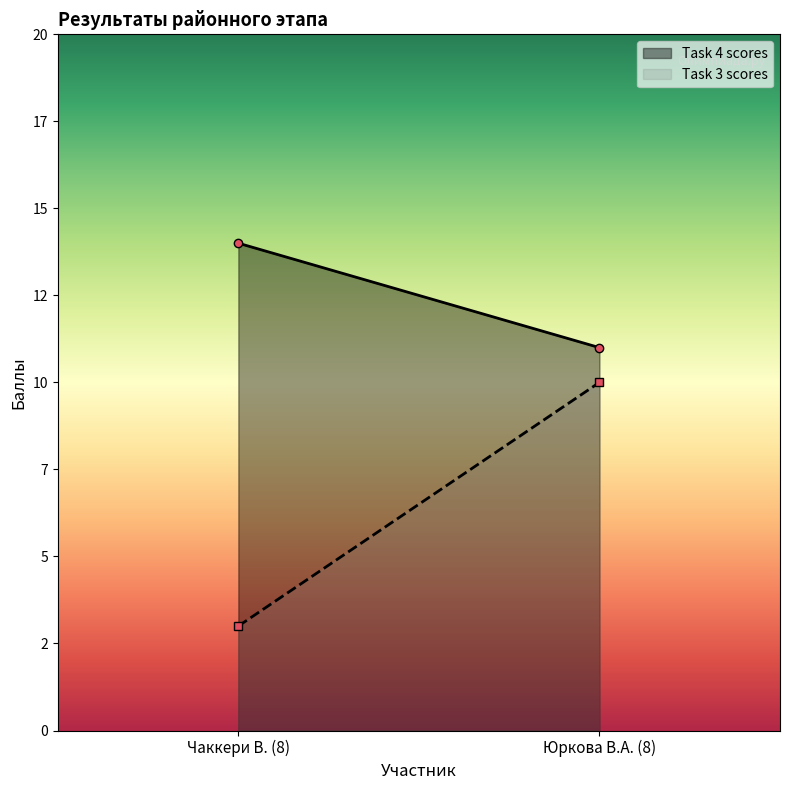

What is the total value across all series at Юркова В.А. (8)?

21